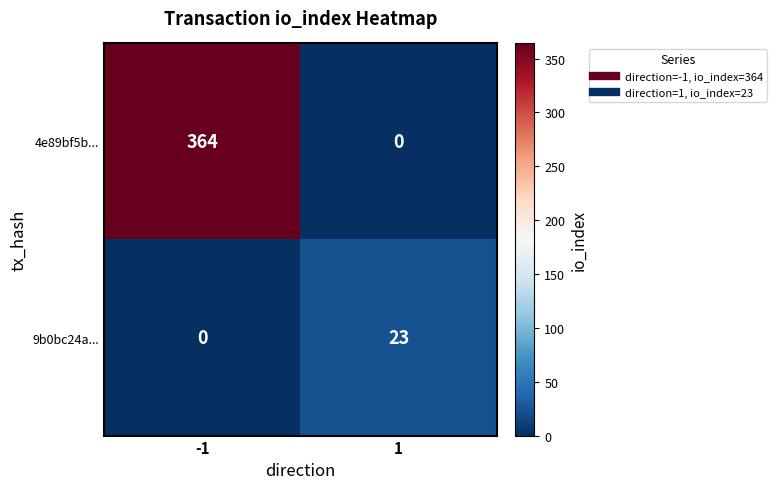

What is the difference between the 9b0bc24a... values at 1 and -1?

23